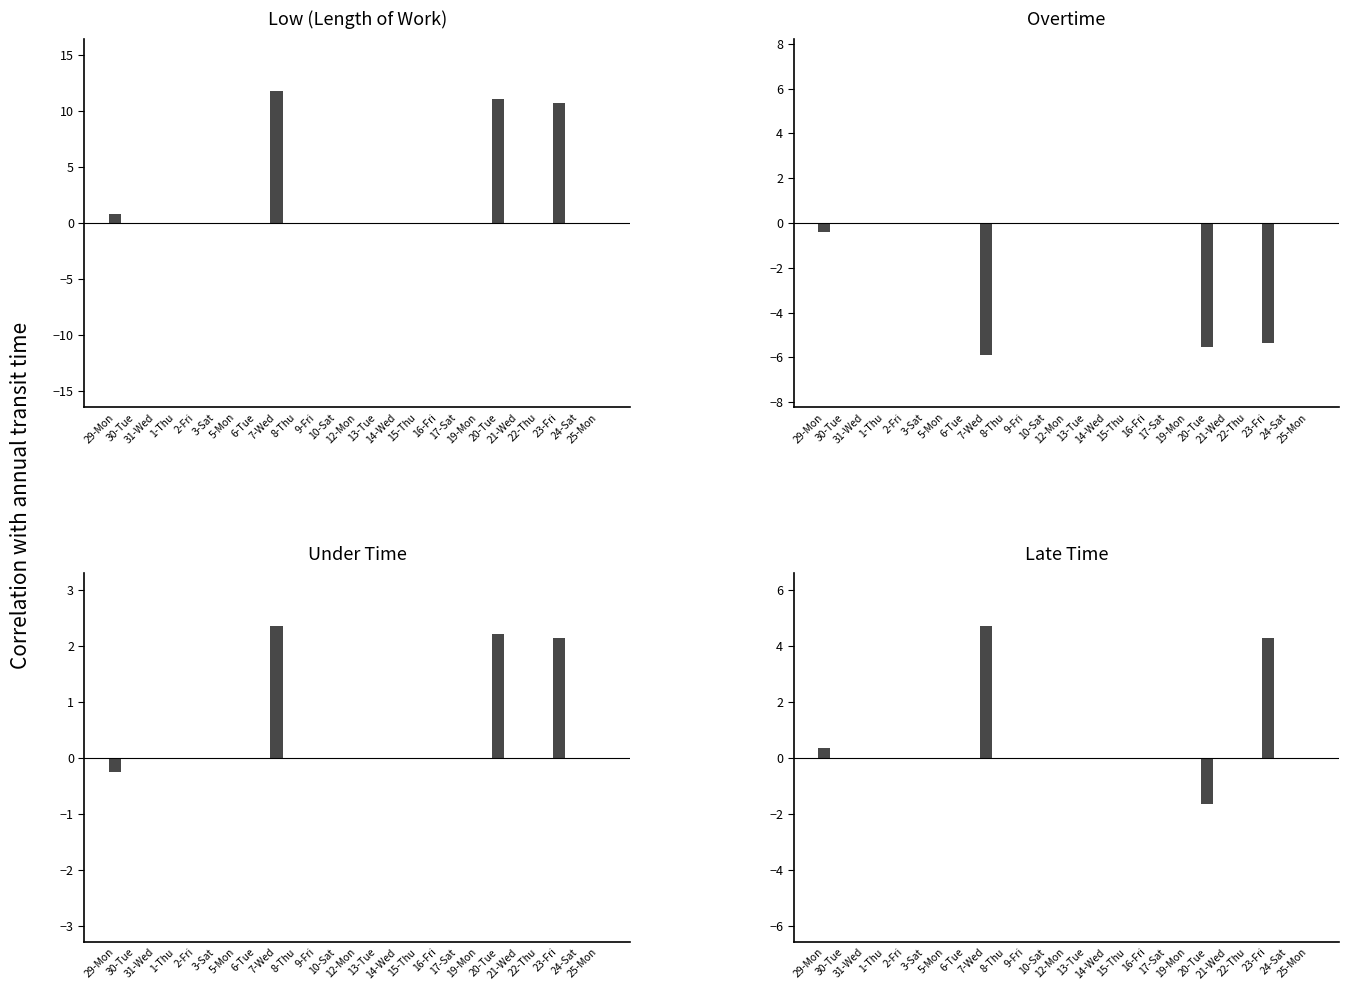

Rank the categories by Overtime value from lowest to highest.

7-Wed, 20-Tue, 23-Fri, 29-Mon, 30-Tue, 31-Wed, 1-Thu, 2-Fri, 3-Sat, 5-Mon, 6-Tue, 8-Thu, 9-Fri, 10-Sat, 12-Mon, 13-Tue, 14-Wed, 15-Thu, 16-Fri, 17-Sat, 19-Mon, 21-Wed, 22-Thu, 24-Sat, 25-Mon